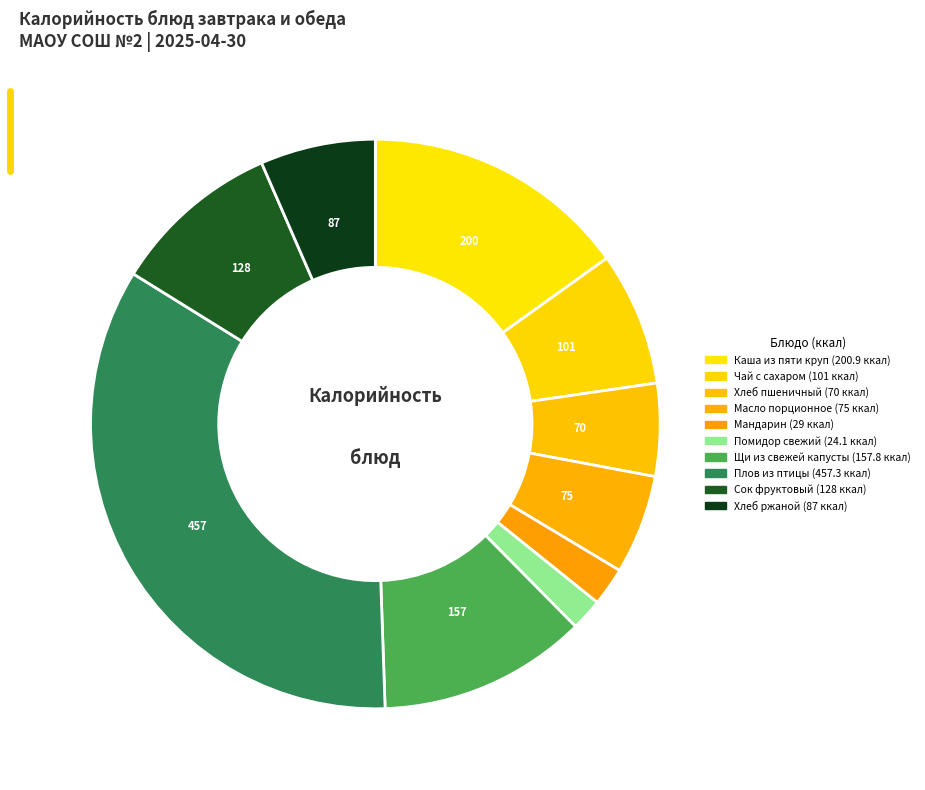

What percentage is NOT represented by Каша из пяти круп?

84.9%